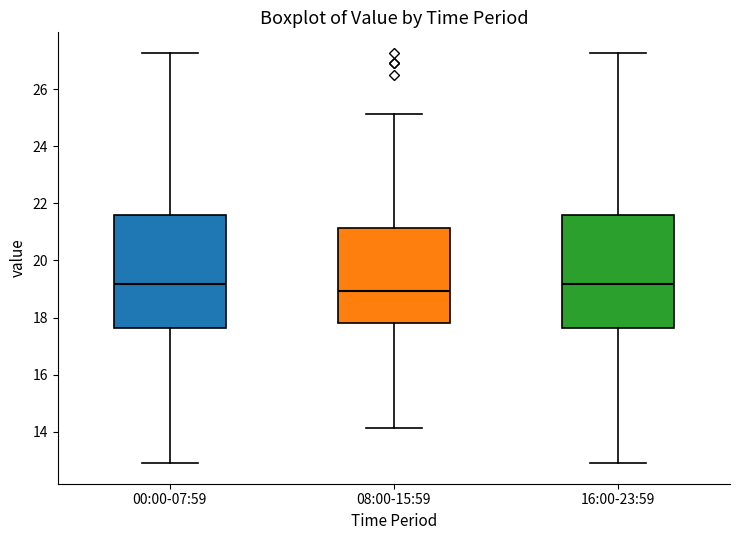

Where is the lower edge of the box for 08:00-15:59 on the y-axis? The values are not printed on the chart, so give them approximately, as read against the axis.

17.8